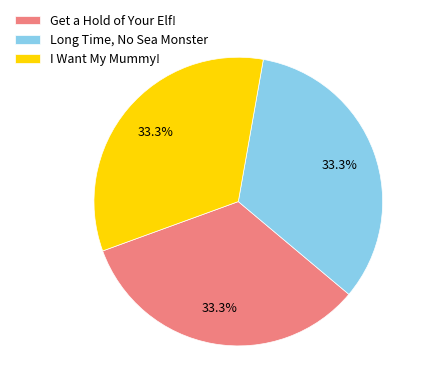

What is the total percentage of I Want My Mummy! and Get a Hold of Your Elf!?

66.7%